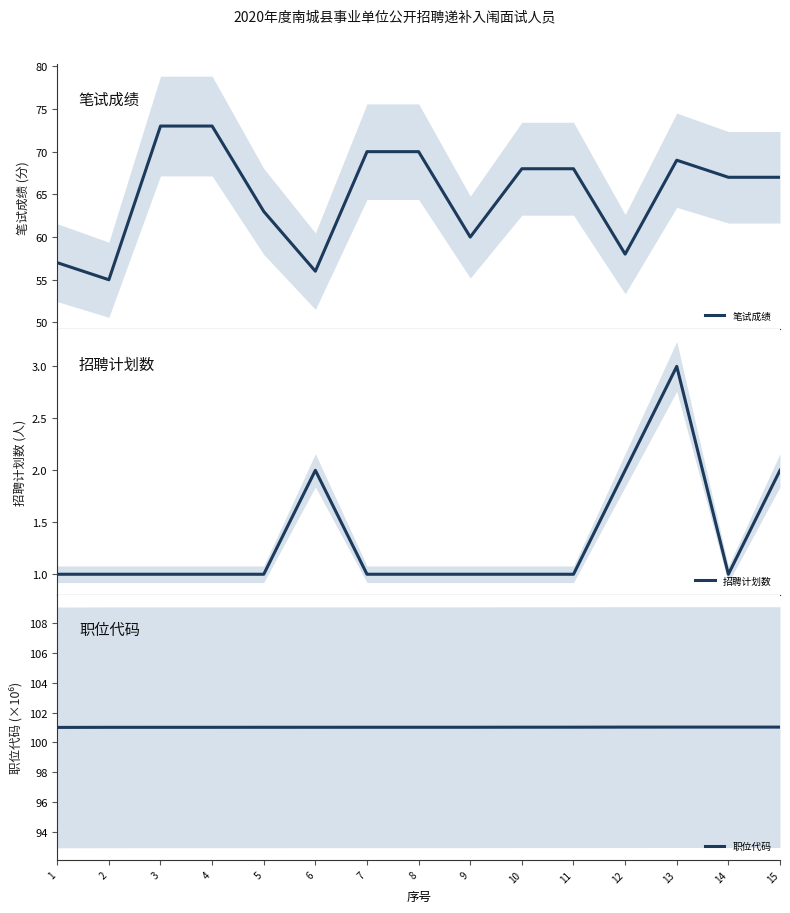

Reading left to right, transcribe all the data shown in this chart.

笔试成绩: 57.0	55.0	73.0	73.0	63.0	56.0	70.0	70.0	60.0	68.0	68.0	58.0	69.0	67.0	67.0
招聘计划数: 1.0	1.0	1.0	1.0	1.0	2.0	1.0	1.0	1.0	1.0	1.0	2.0	3.0	1.0	2.0
职位代码: 101.0	101.0	101.0	101.0	101.0	101.0	101.0	101.0	101.0	101.0	101.0	101.0	101.0	101.0	101.0